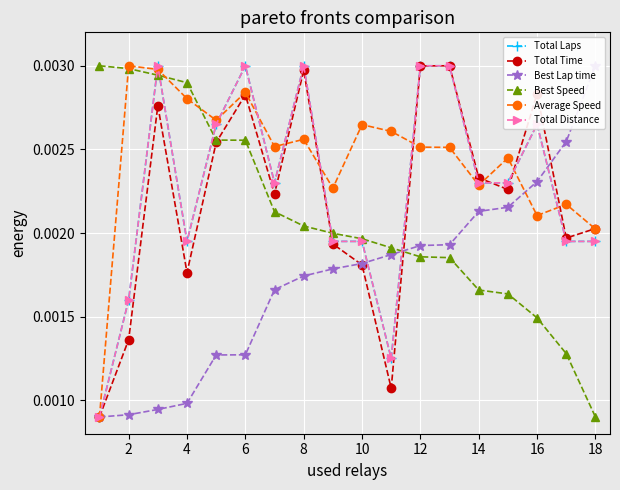

What are all the series names shown in the legend?

Total Laps, Total Time, Best Lap time, Best Speed, Average Speed, Total Distance